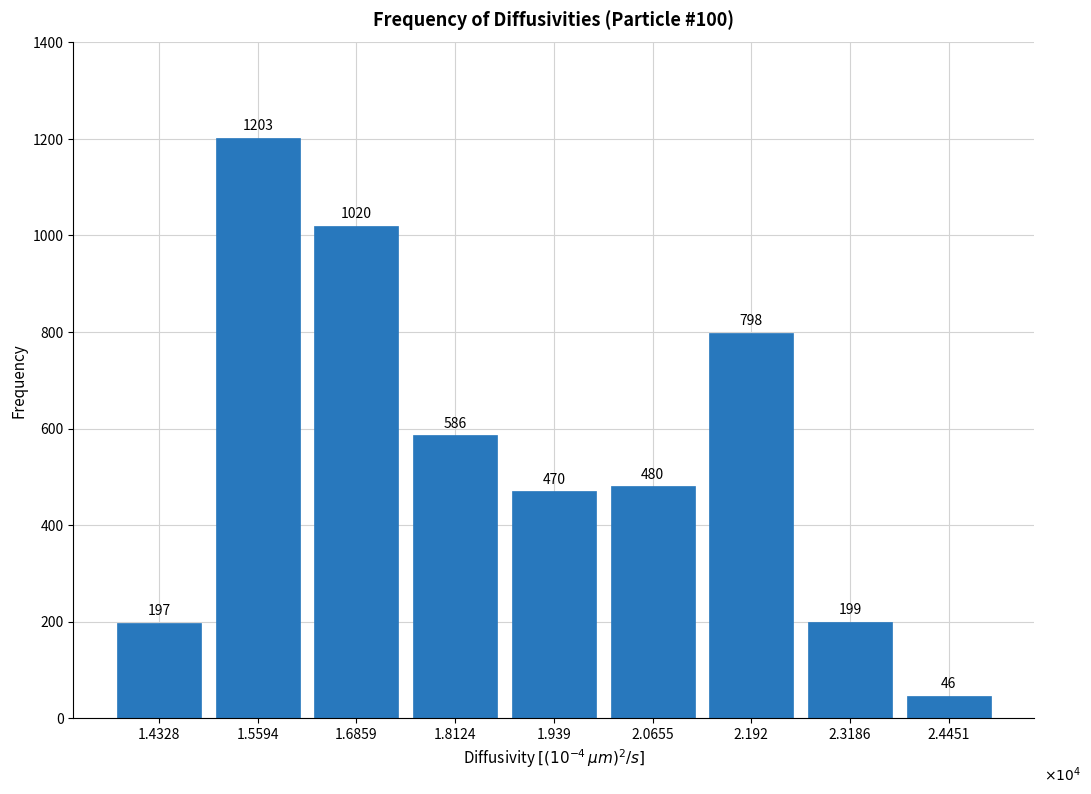

Reading left to right, what are all the values shown in this chart?

1.4328=197	1.5594=1203	1.6859=1020	1.8124=586	1.939=470	2.0655=480	2.192=798	2.3186=199	2.4451=46